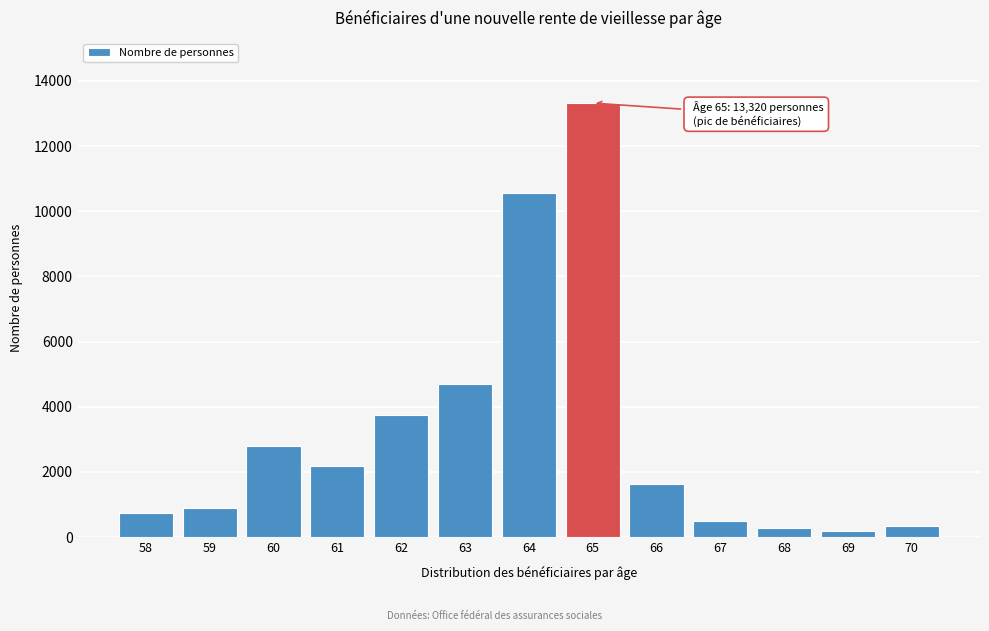

What is the value of the 10th bar from the left?

494